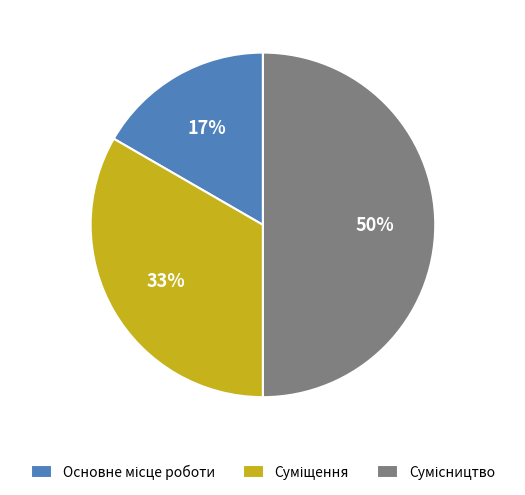

To the nearest percent, what is the average slice percentage?

33%